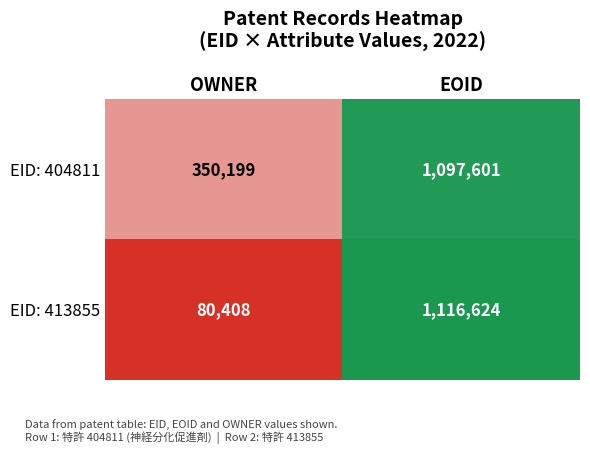

Rank the series at OWNER from highest to lowest value.

EID: 404811, EID: 413855